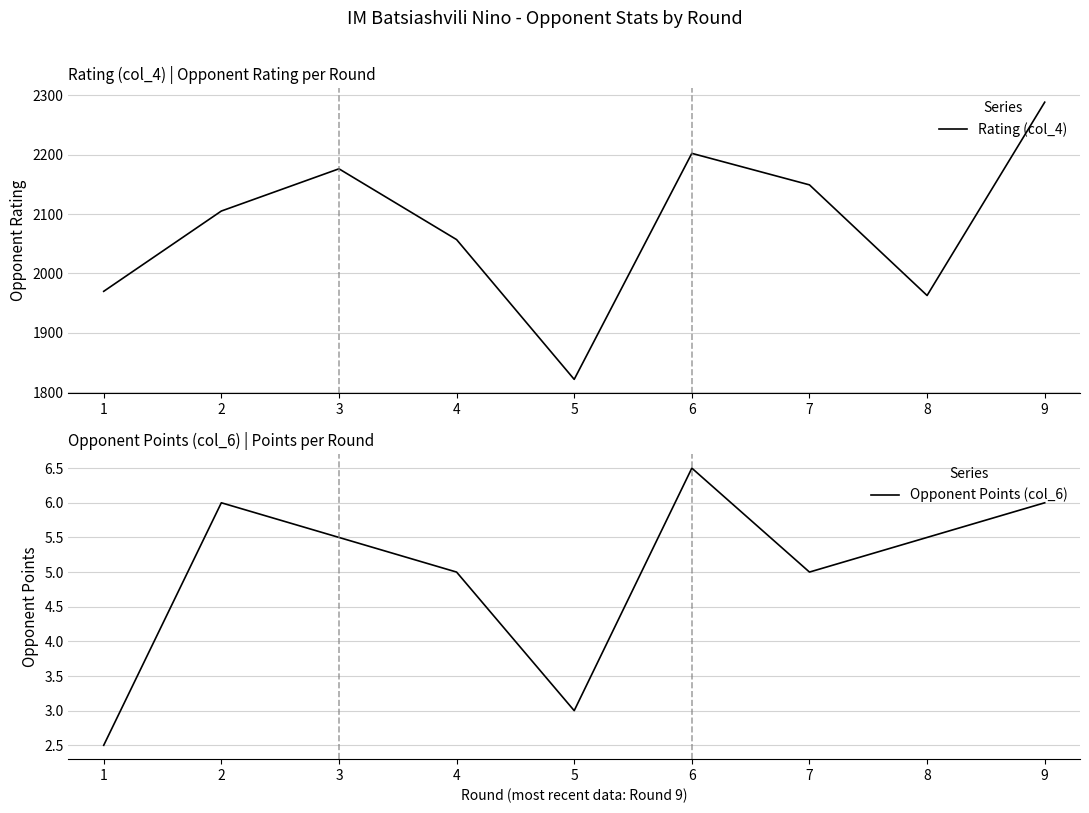

Which series changed the most between 2 and 7?

Rating (col_4)